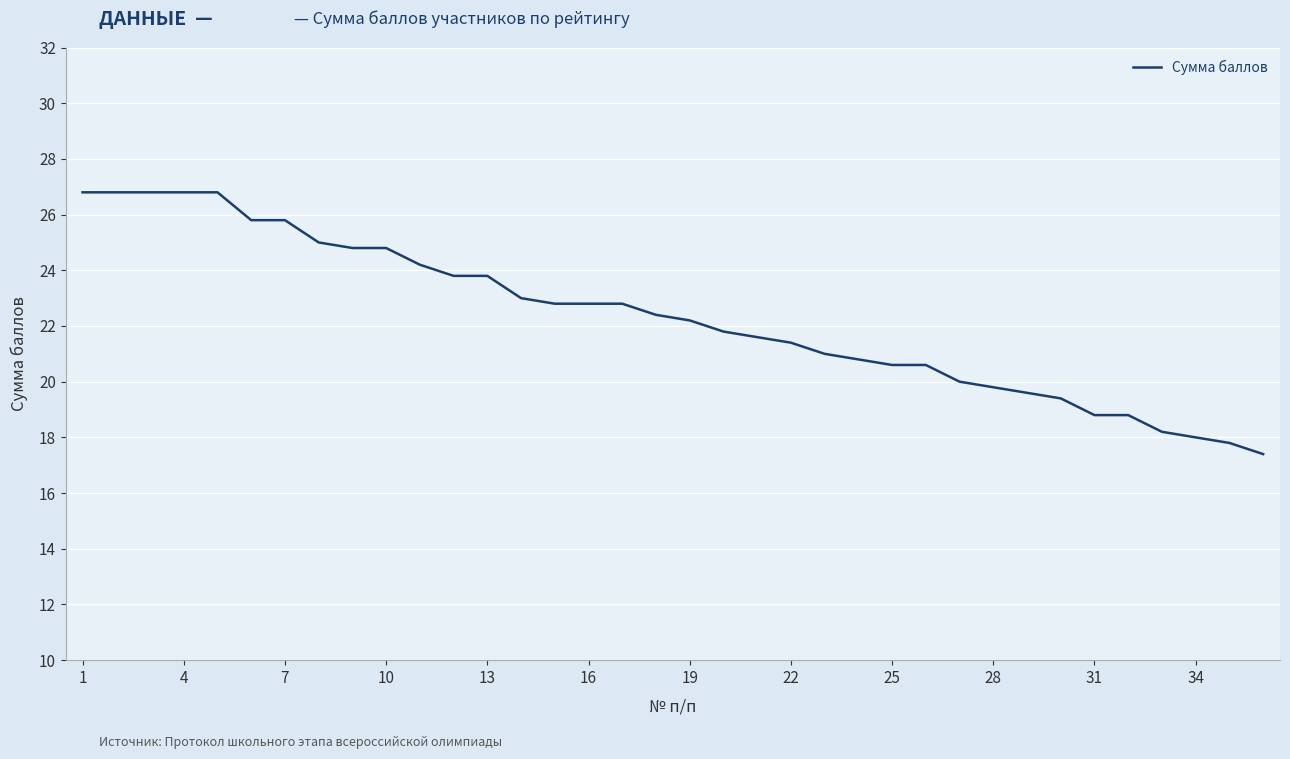

What is the smallest value displayed?

17.4